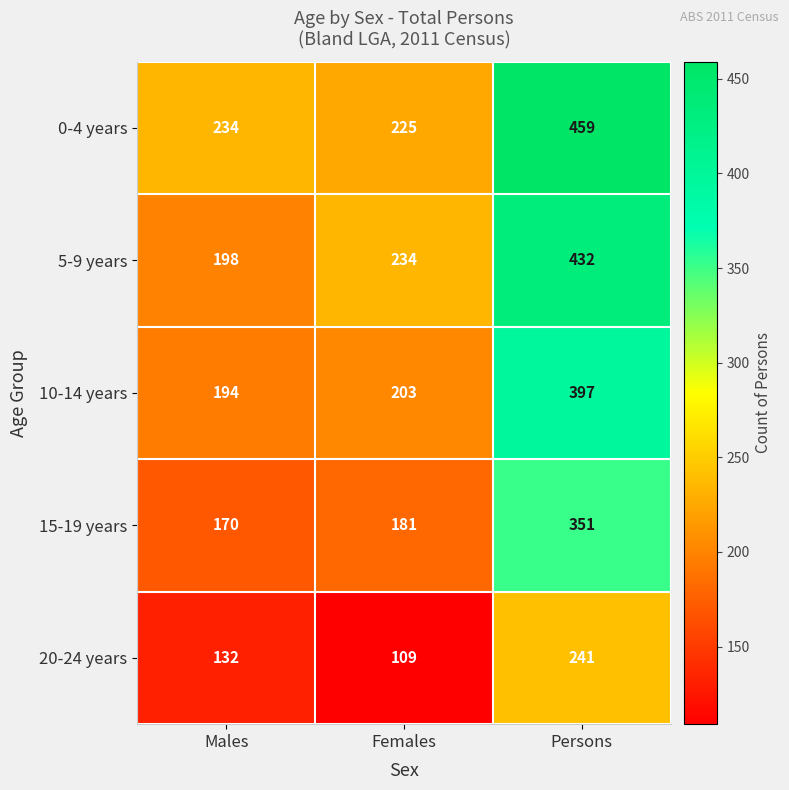

How many distinct data groups are displayed?

5